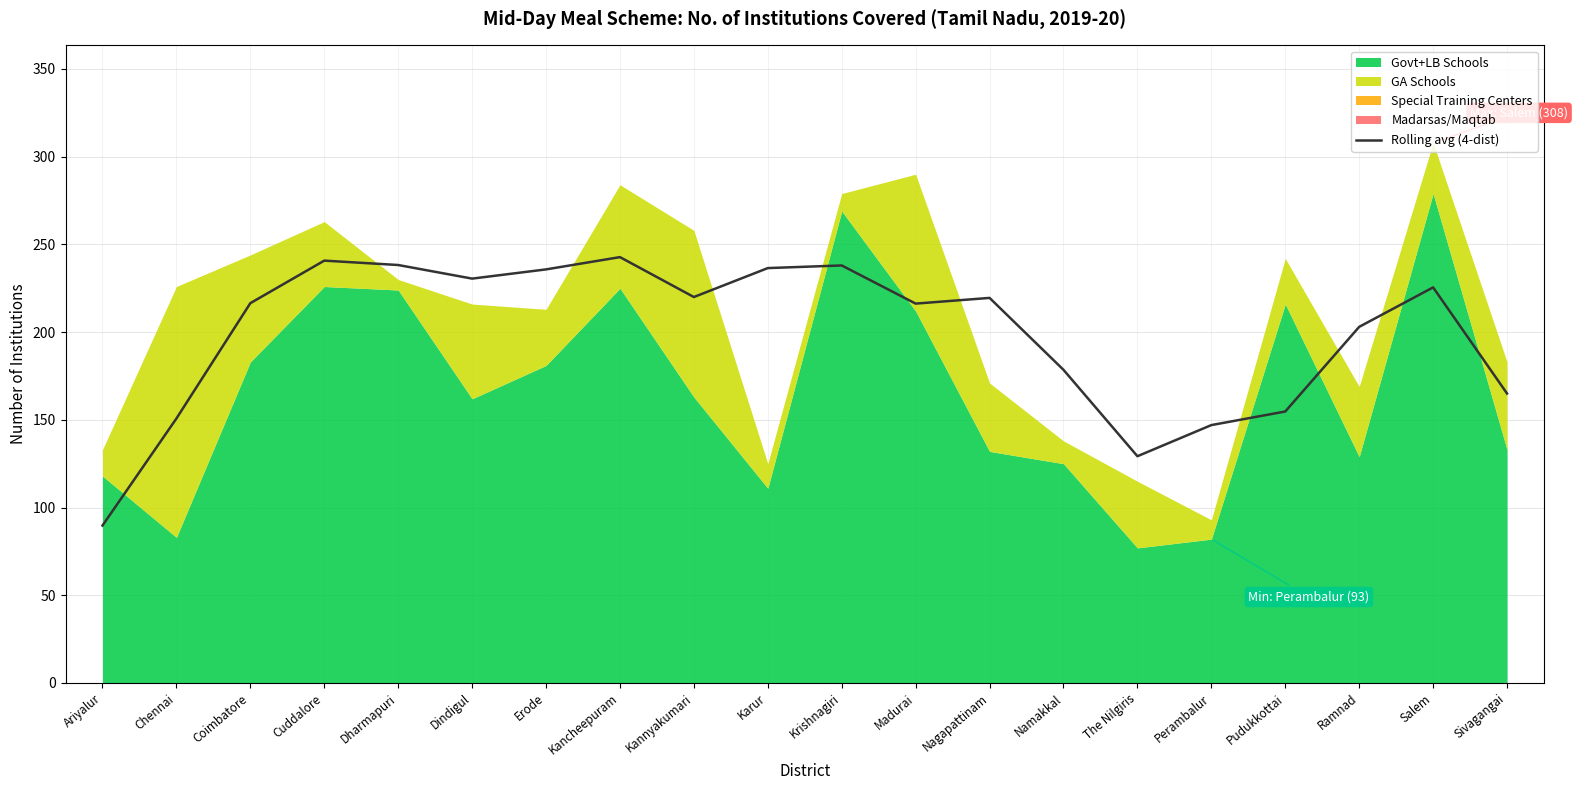

True or false: there are more than 1 points higher than both neighbors.

True